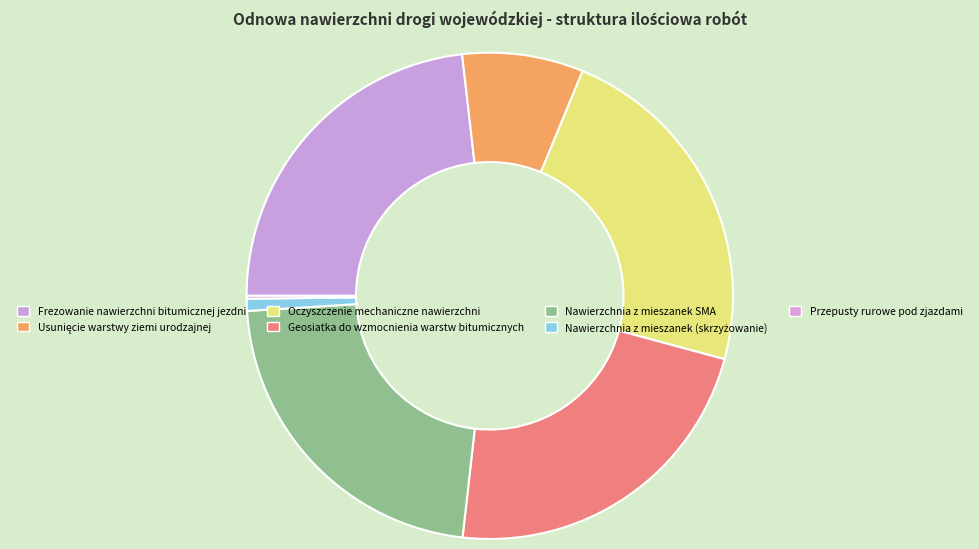

Is Usunięcie warstwy ziemi urodzajnej the majority of the pie?

No